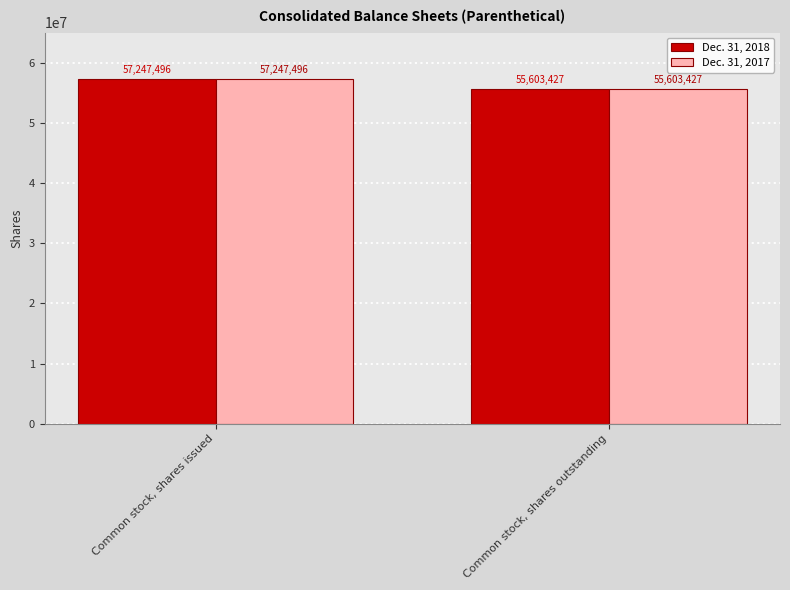

What is the sum of all Dec. 31, 2017 values?

112850923